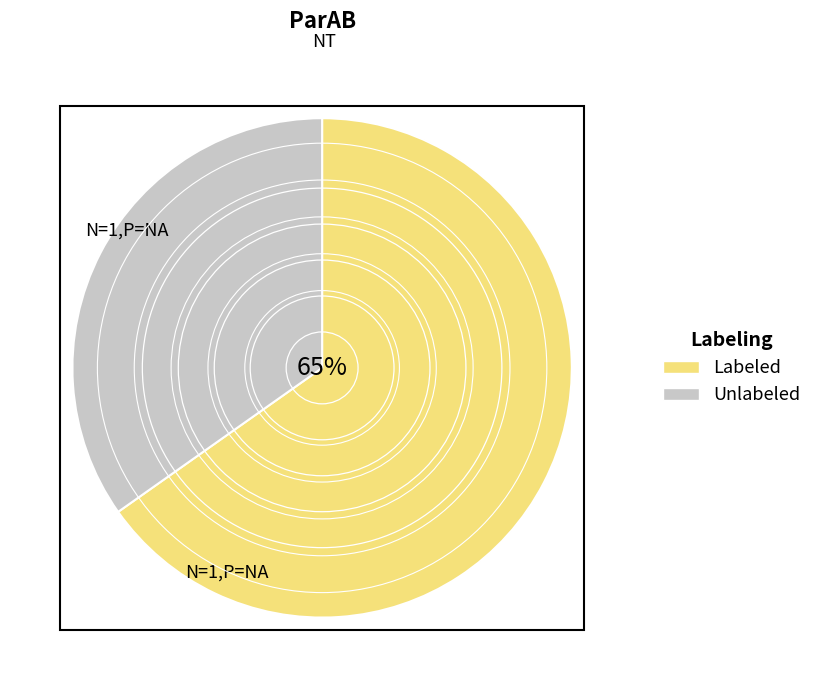

Between Labeled and Unlabeled, which is larger?

Labeled